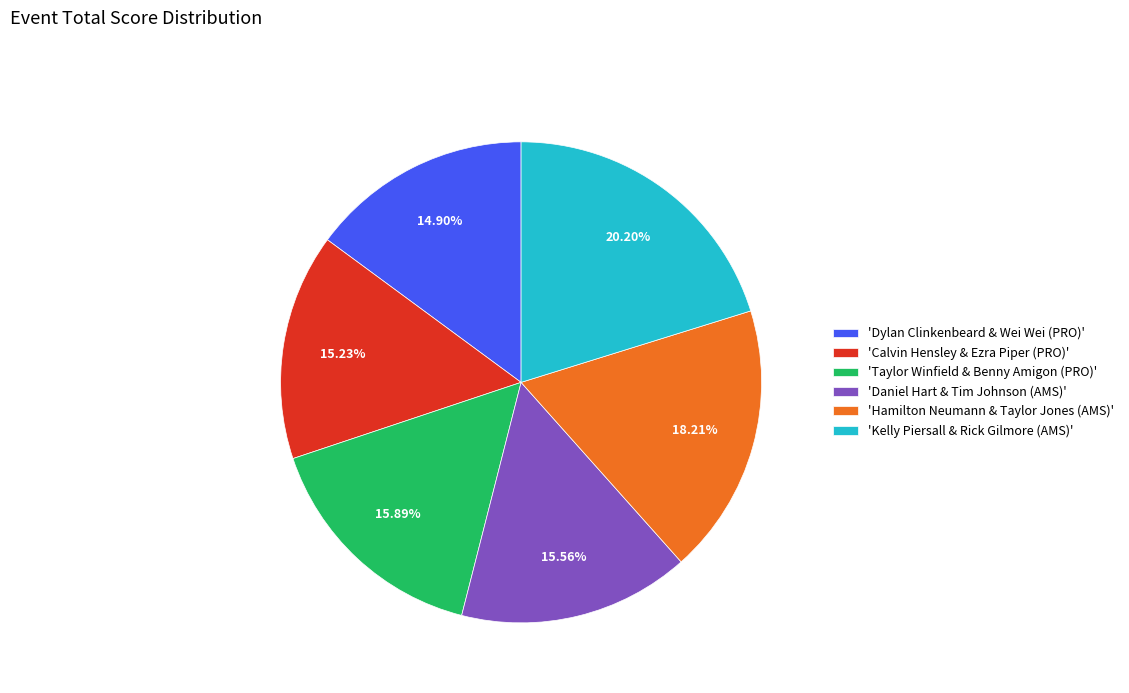

What is the largest slice in the pie chart?

'Kelly Piersall & Rick Gilmore (AMS)'